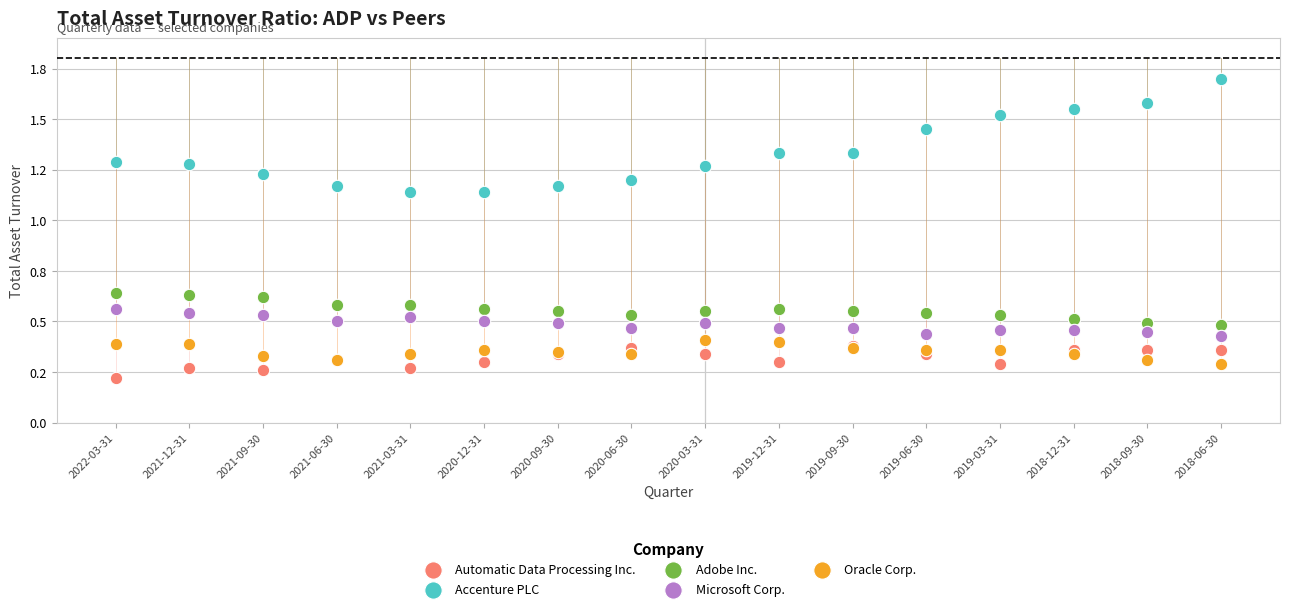

What are all the series names shown in the legend?

Automatic Data Processing Inc., Accenture PLC, Adobe Inc., Microsoft Corp., Oracle Corp.